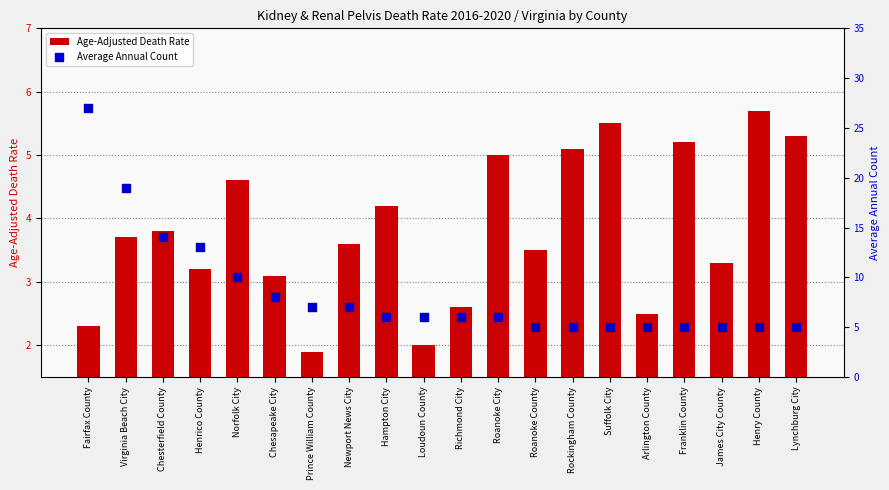

Which series has the largest total across all categories?

Average Annual Count